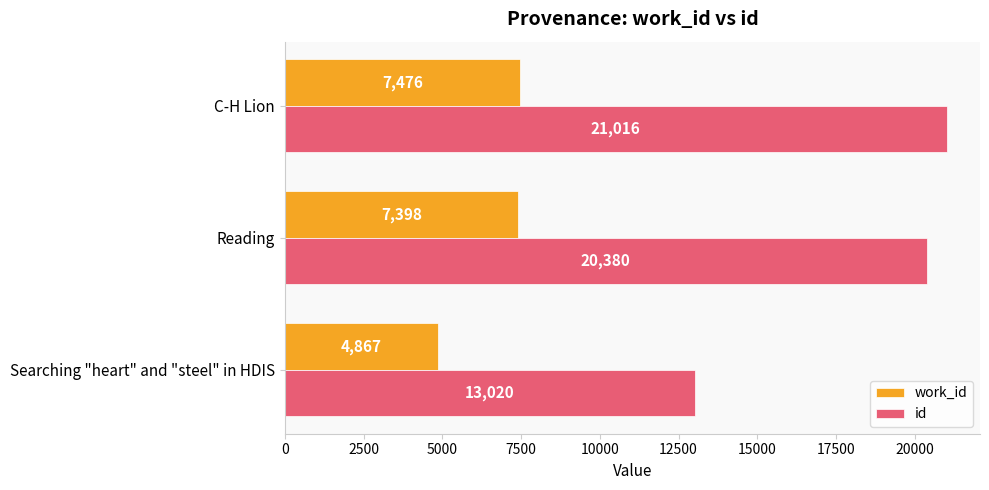

How many categories are shown in the chart?

3